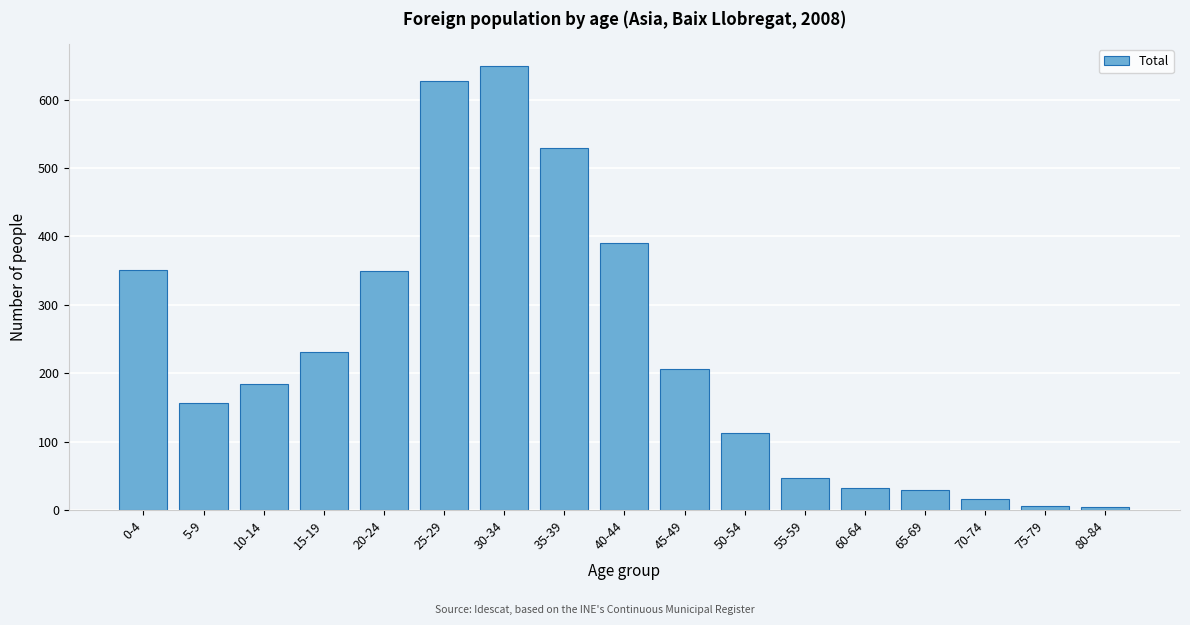

What is the difference between the maximum and minimum values?

645